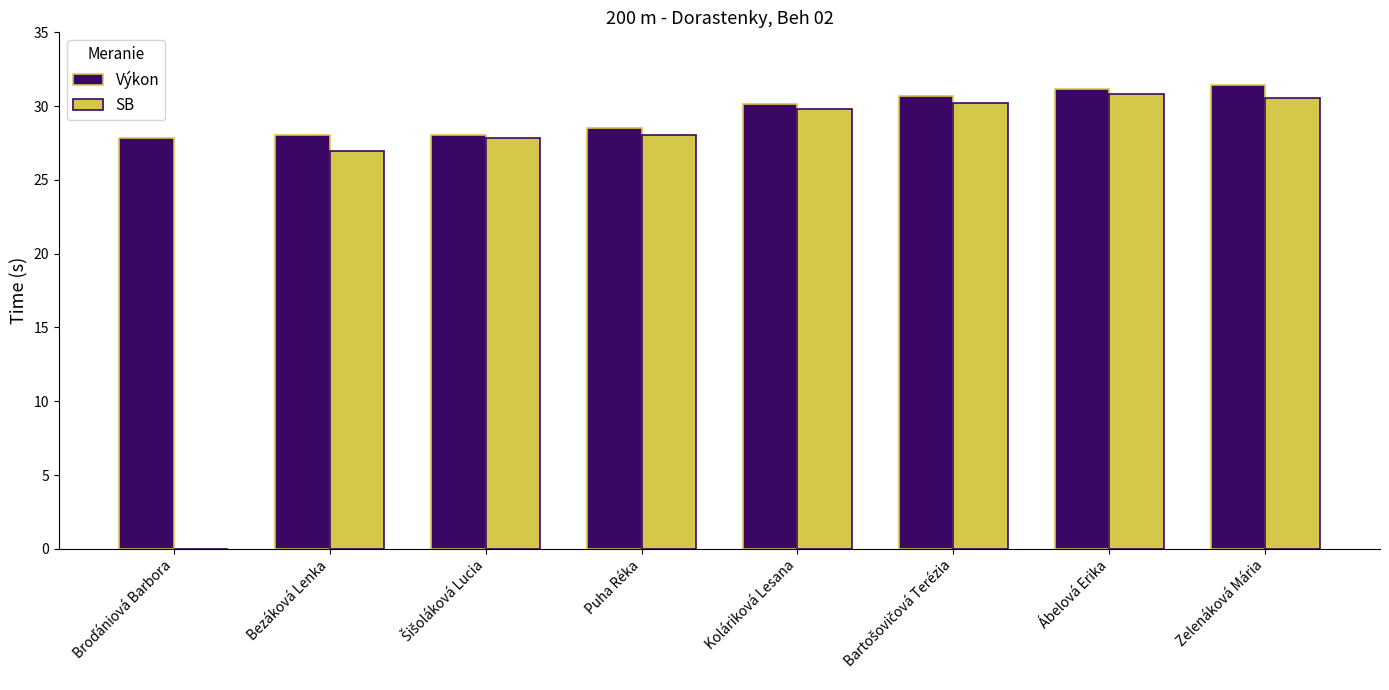

True or false: SB has a value of 29.8 at Koláriková Lesana.

True